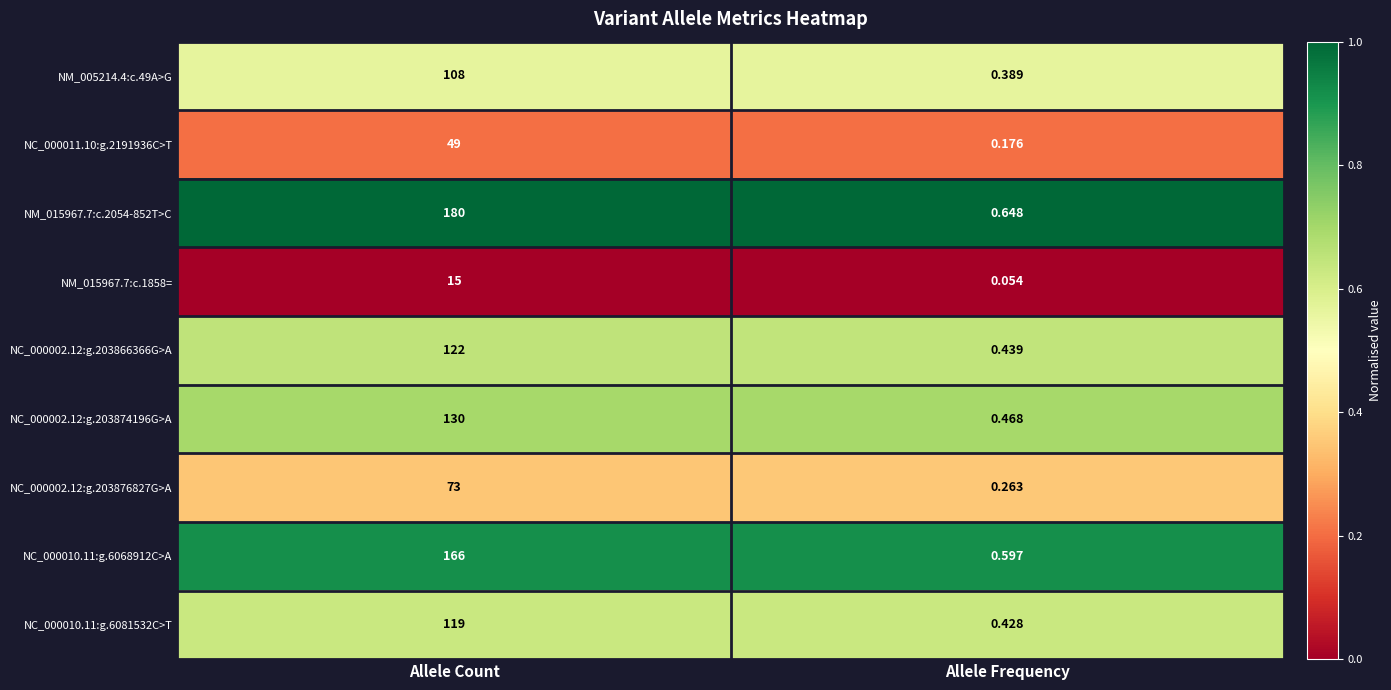

List the labels in order of NM_015967.7:c.2054-852T>C value, smallest first.

Allele Frequency, Allele Count